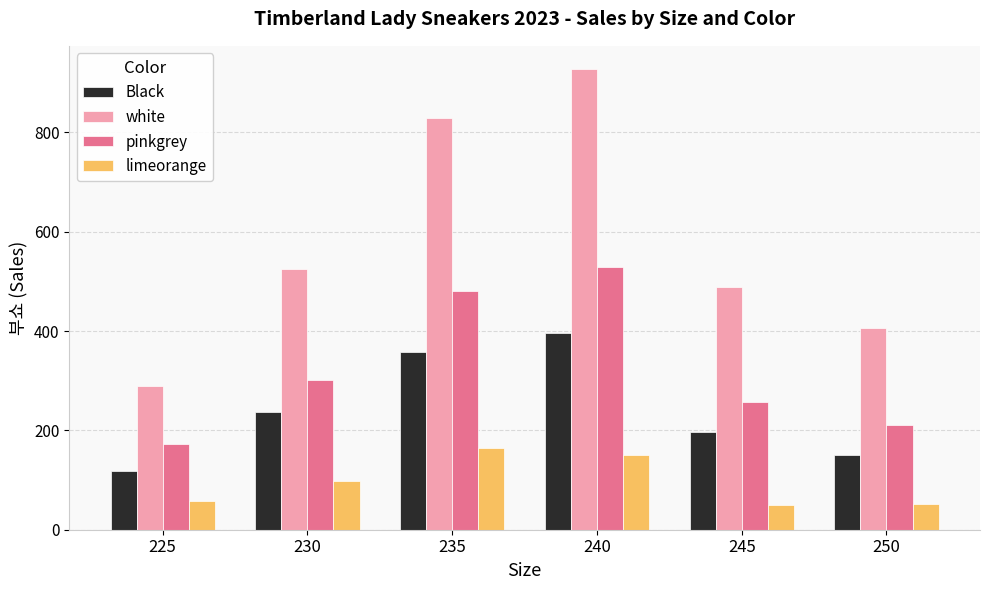

Is the value of Black at 225 greater than the value of pinkgrey at 245?

No